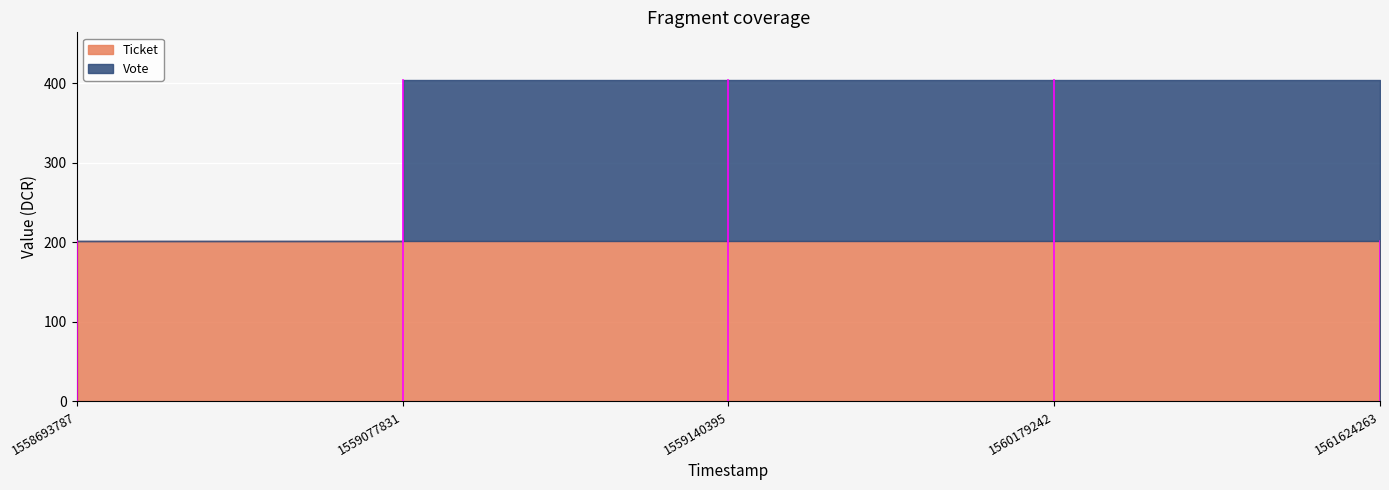

The Ticket series shows 201.9 at 1560179242. True or false?

True